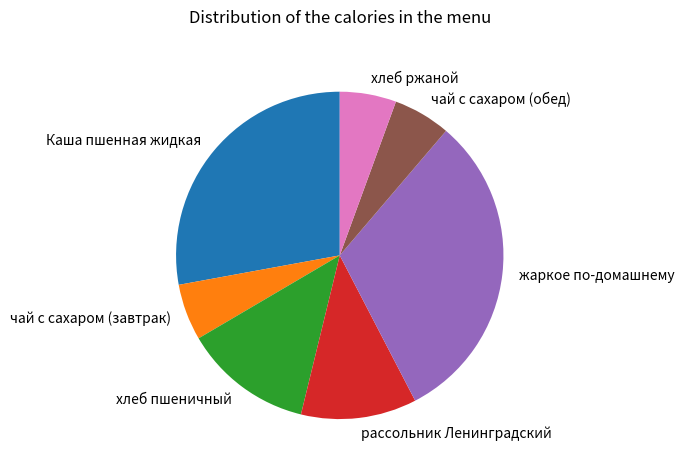

True or false: чай с сахаром (завтрак) accounts for 6% of the total.

True